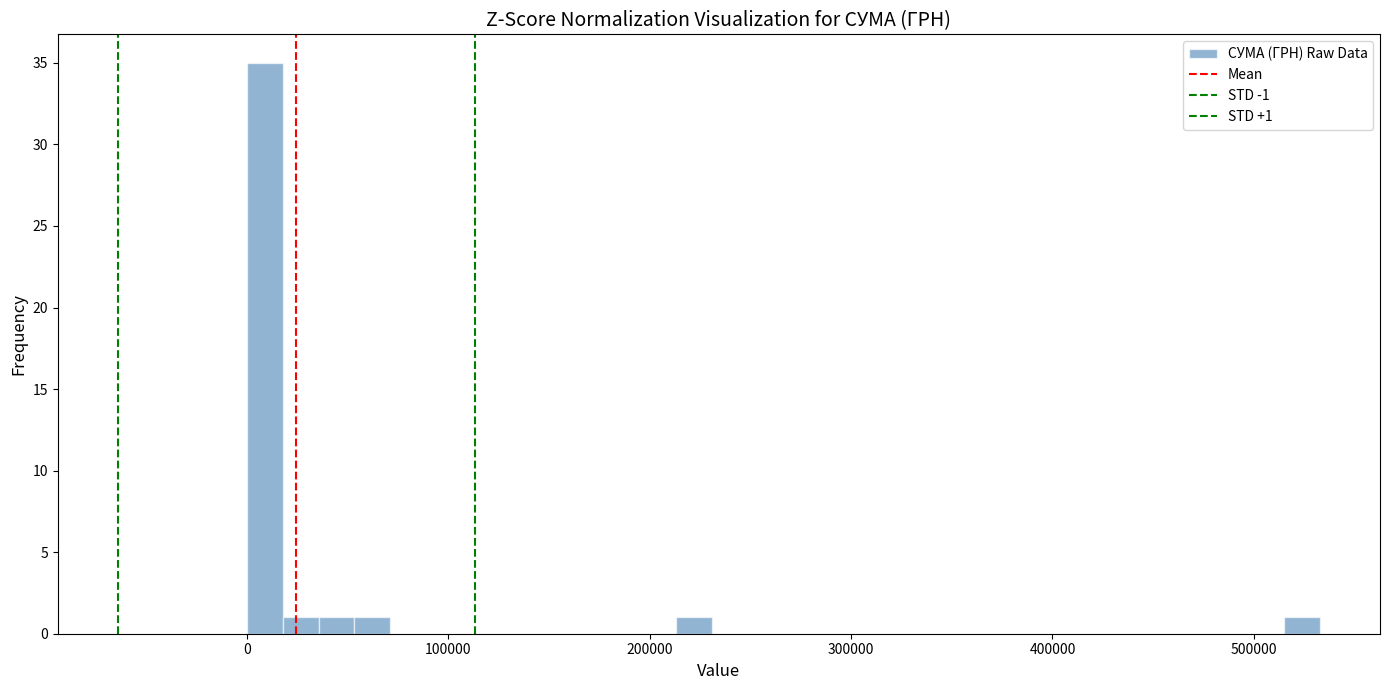

Around what value on the x-axis is the tallest bar? Give the approximate position of its centre, as read against the axis.

10000